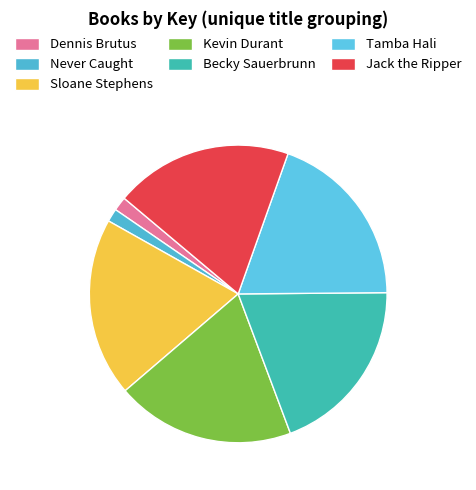

What percentage is NOT represented by Never Caught?

98.6%